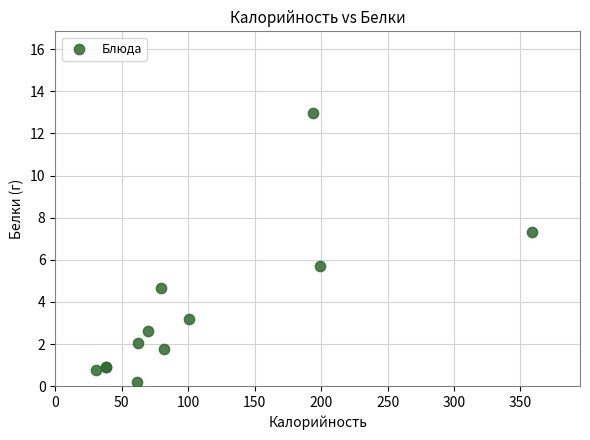

What Y value in the scatter plot is closest to 6?

5.7